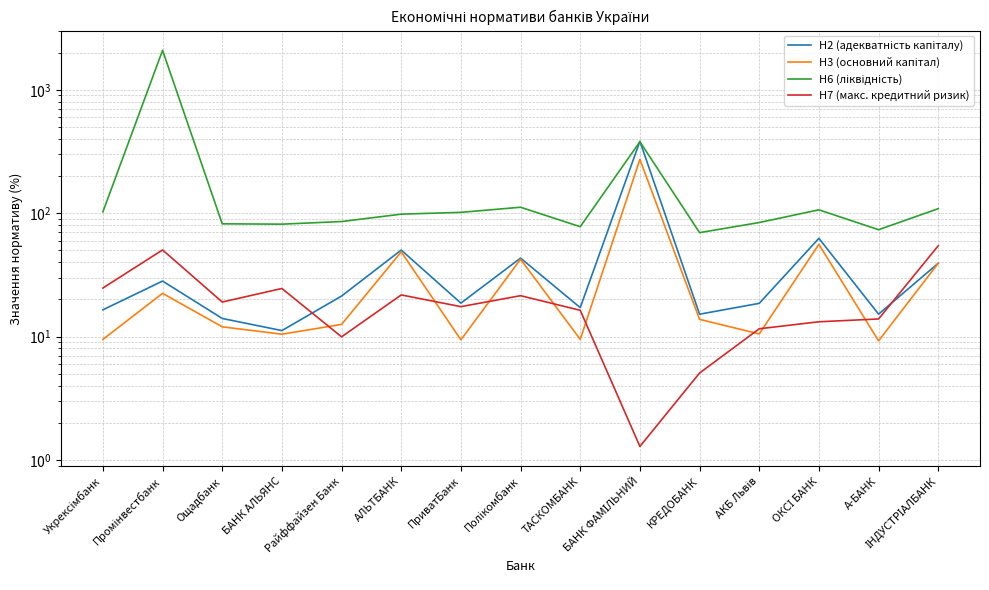

What is the maximum value shown in the chart?

2089.4